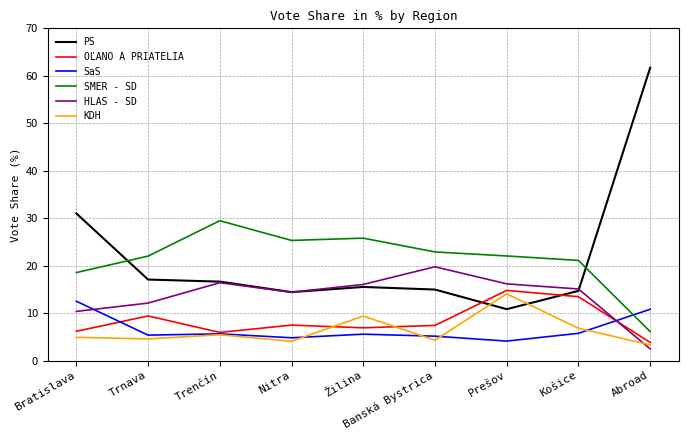

What value does the SMER - SD series have at Žilina?

25.8